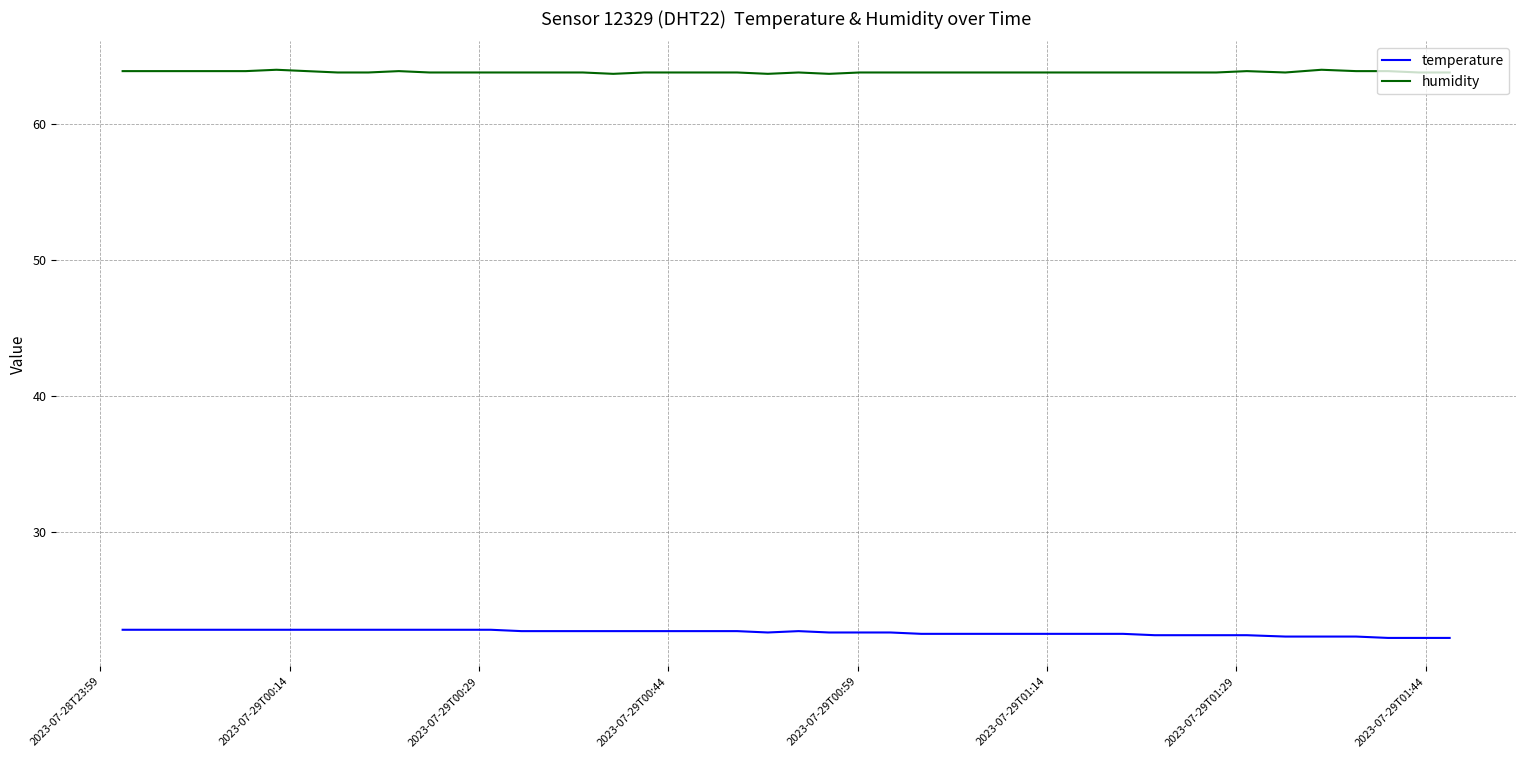

Rank the series by their maximum value, from highest to lowest.

humidity, temperature